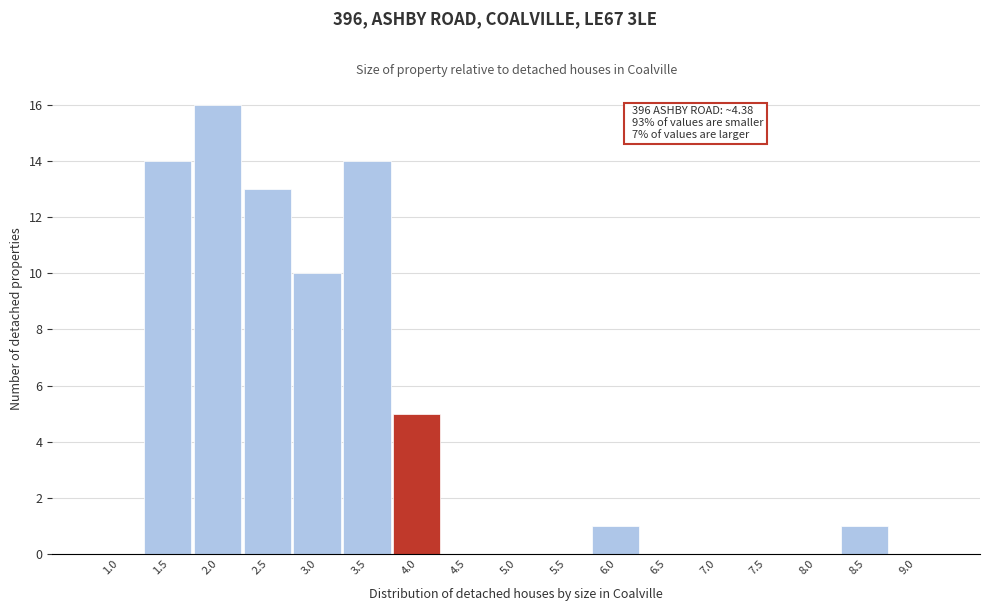

Reading right to left, transcribe all the data shown in this chart.

9.0=0	8.5=1	8.0=0	7.5=0	7.0=0	6.5=0	6.0=1	5.5=0	5.0=0	4.5=0	4.0=5	3.5=14	3.0=10	2.5=13	2.0=16	1.5=14	1.0=0